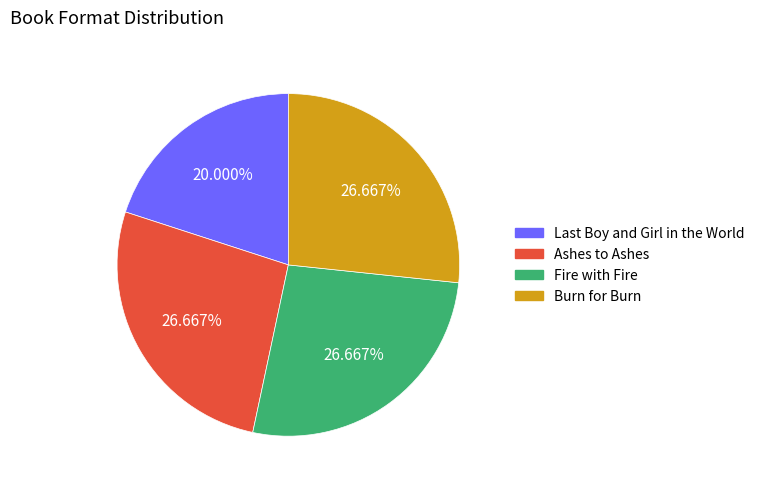

To the nearest percent, what is the difference between the largest and smallest slice percentages?

7%